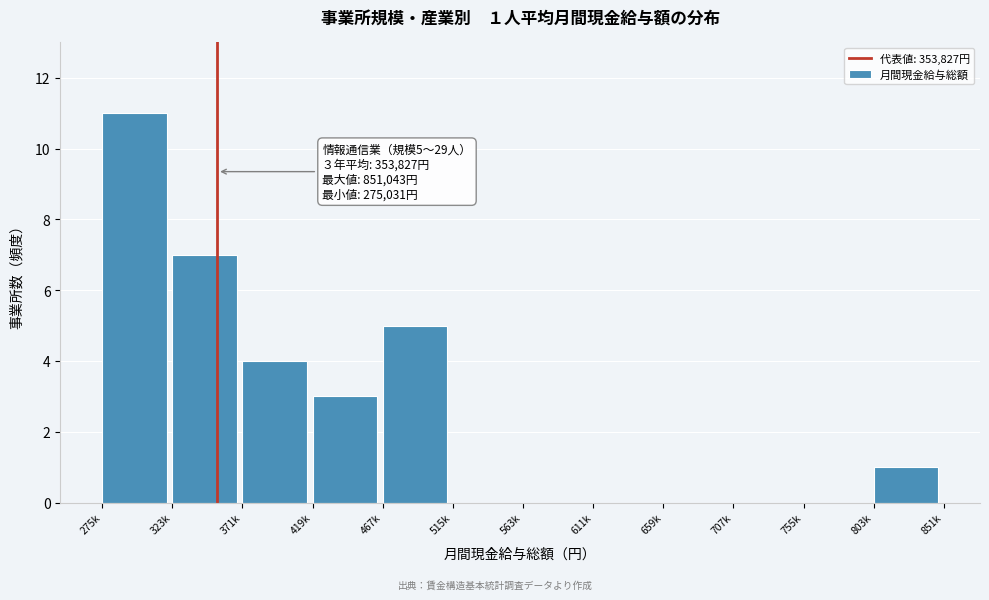

Reading right to left, extract all data points from this chart.

803k=1	755k=0	707k=0	659k=0	611k=0	563k=0	515k=0	467k=5	419k=3	371k=4	323k=7	275k=11